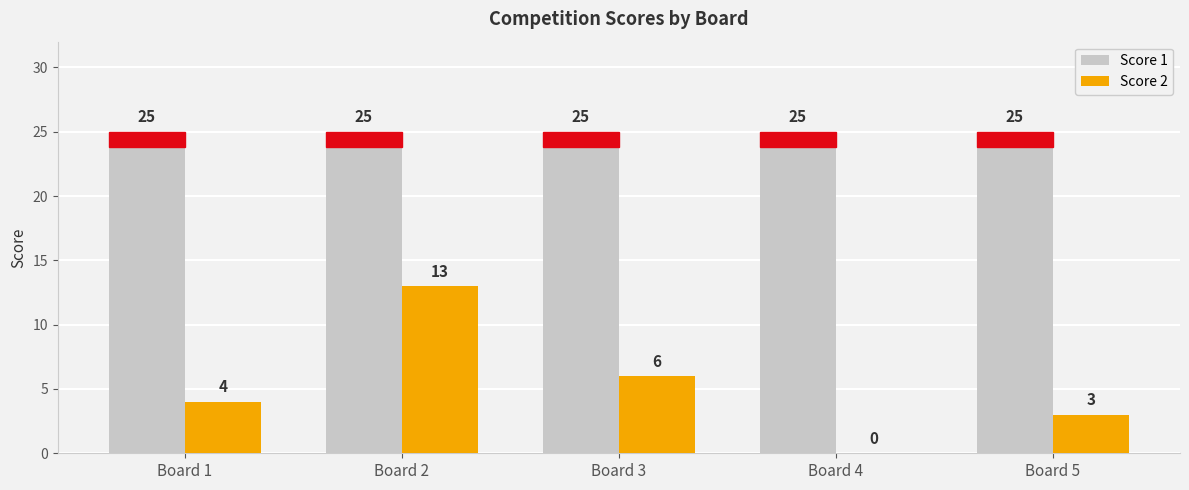

Which series changed the most between Board 2 and Board 5?

Score 2